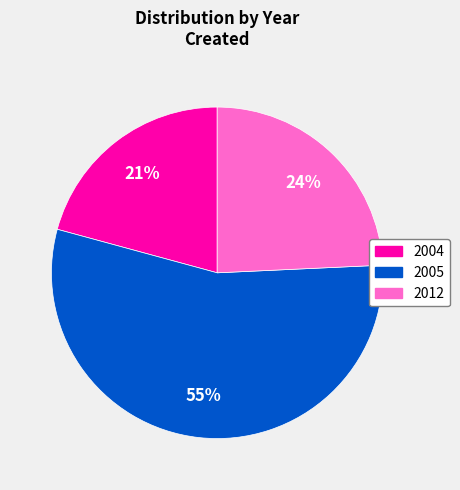

To the nearest percent, what portion does 2004 represent?

21%